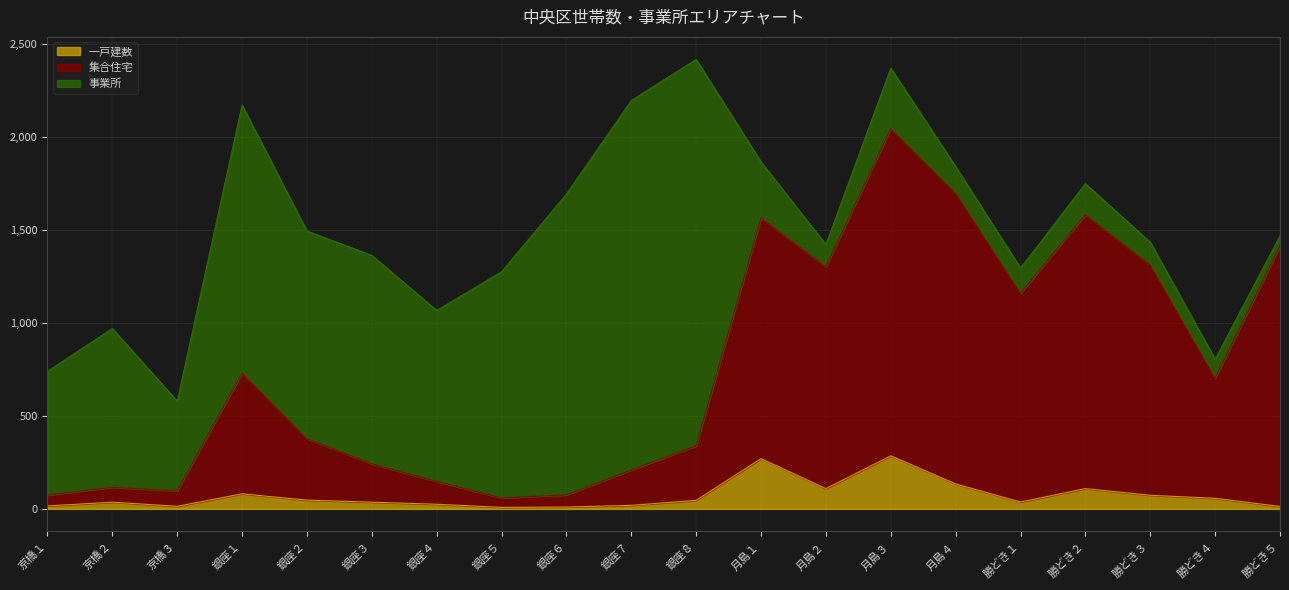

Where does the 一戸建数 series first go above 46?

銀座１